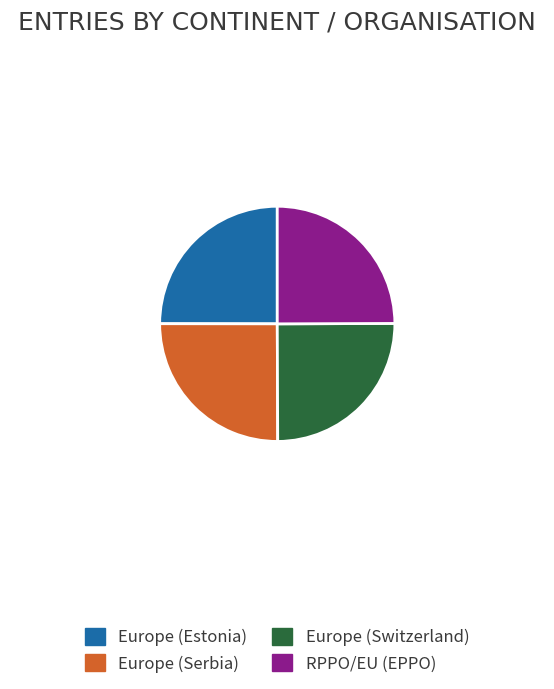

Is it true that Europe (Serbia) is 36% of the pie?

False